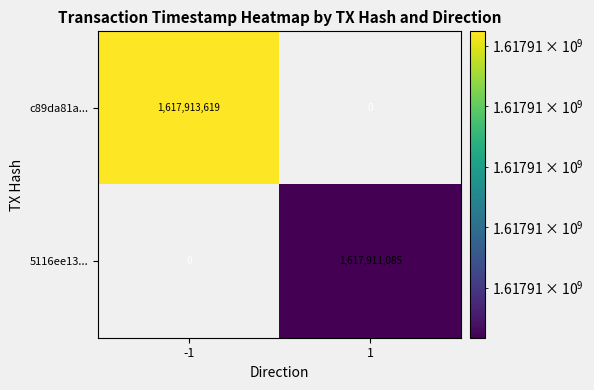

Is it true that c89da81a... equals 1617913619 at -1?

True